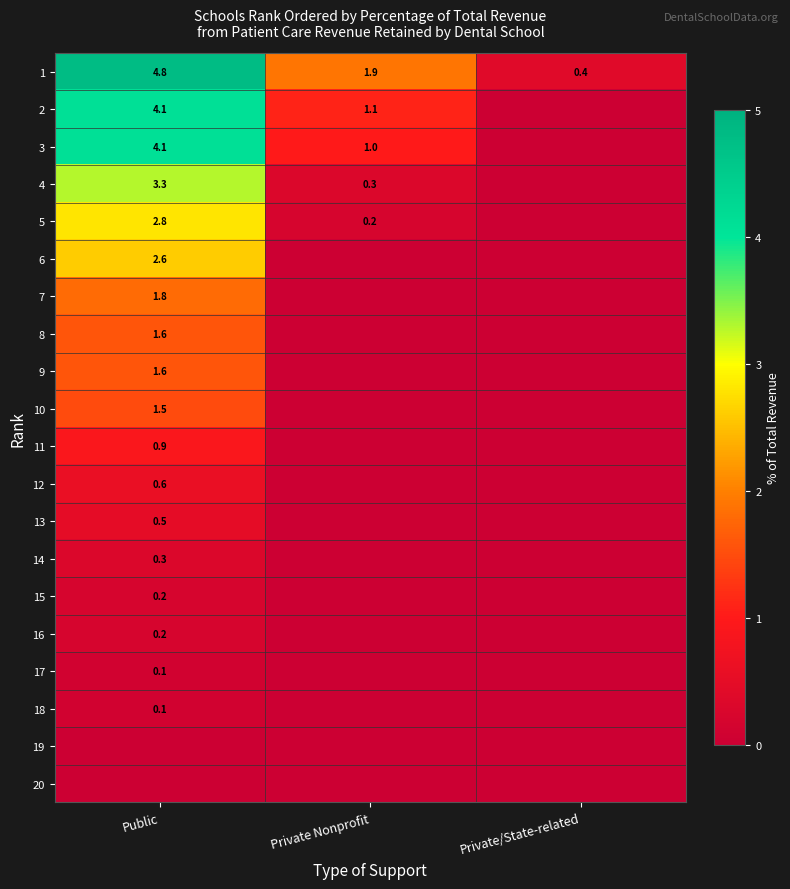

Is it true that 8 equals 2.6 at Public?

False